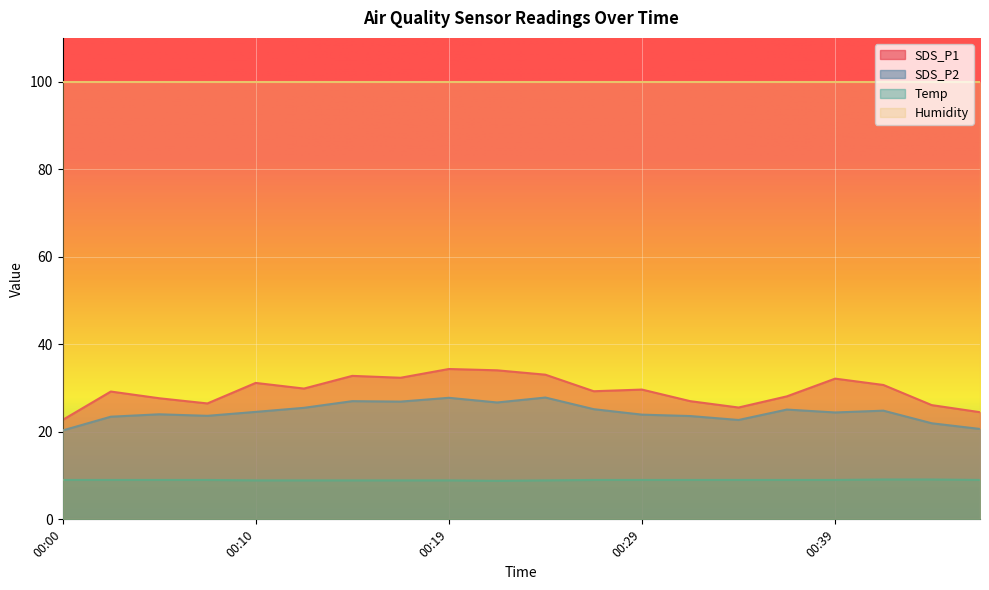

Is it true that SDS_P1 equals 28.1 at 00:36?

True